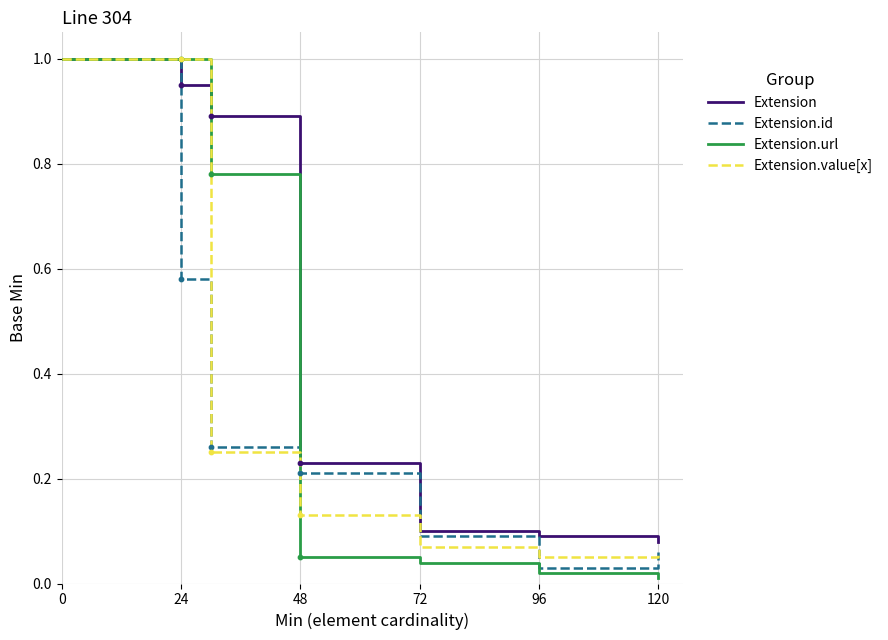

What are all the series names shown in the legend?

Extension, Extension.id, Extension.url, Extension.value[x]